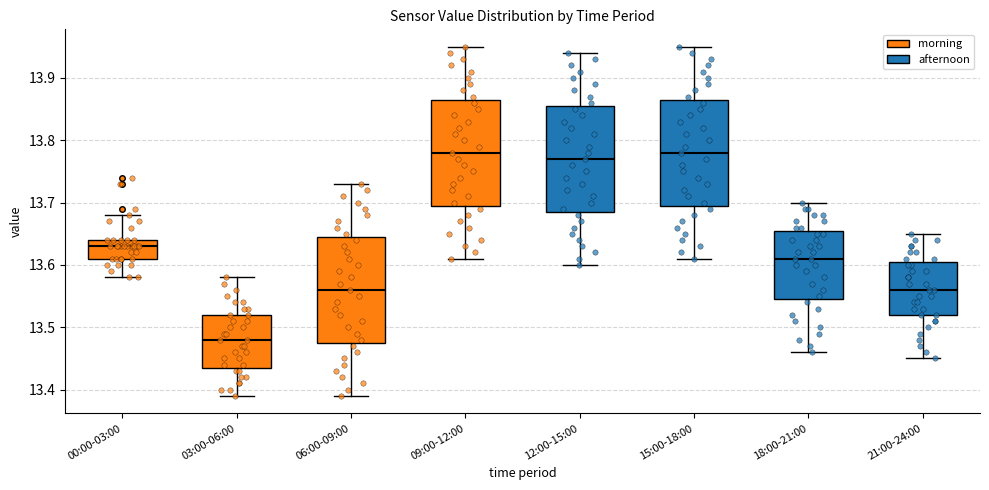

Reading left to right, read every box against the y-axis: the position of its median line, the range the box covers, and the ends of its whiskers. The values are not printed on the chart, so give them approximately, as read against the axis.

00:00-03:00: median 13.63, box 13.61 to 13.64, whiskers 13.58 to 13.68
03:00-06:00: median 13.48, box 13.44 to 13.52, whiskers 13.39 to 13.58
06:00-09:00: median 13.56, box 13.48 to 13.65, whiskers 13.39 to 13.73
09:00-12:00: median 13.78, box 13.70 to 13.87, whiskers 13.61 to 13.95
12:00-15:00: median 13.77, box 13.69 to 13.86, whiskers 13.60 to 13.94
15:00-18:00: median 13.78, box 13.70 to 13.87, whiskers 13.61 to 13.95
18:00-21:00: median 13.61, box 13.55 to 13.66, whiskers 13.46 to 13.70
21:00-24:00: median 13.56, box 13.52 to 13.61, whiskers 13.45 to 13.65